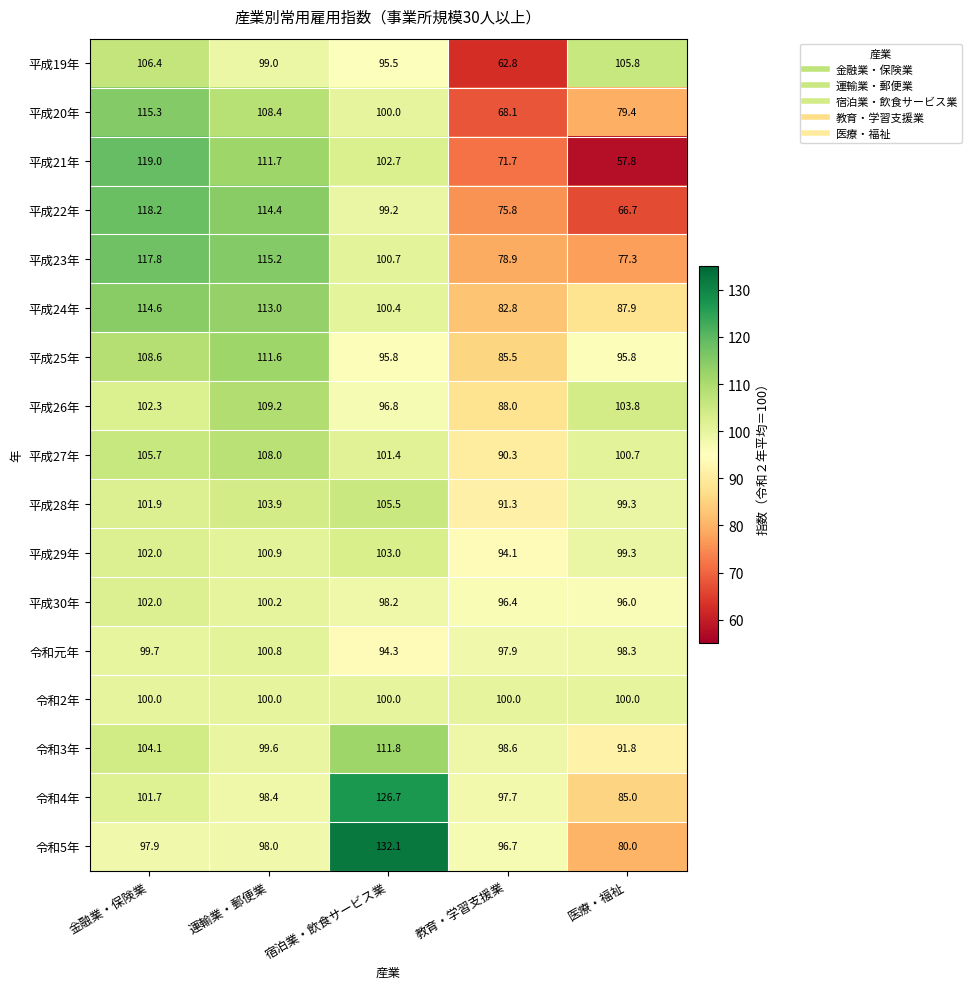

Is it true that 令和2年 equals 100.0 at 宿泊業・飲食サービス業?

True